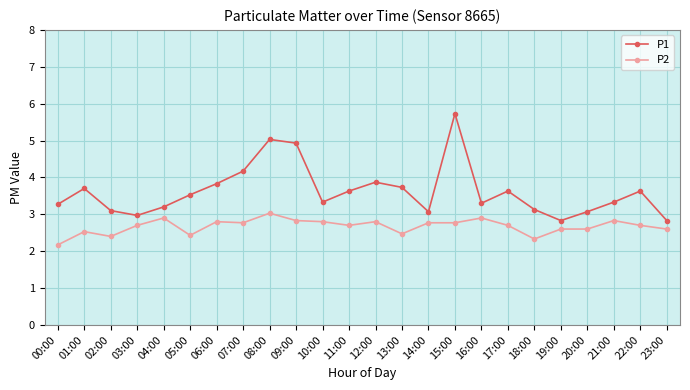

True or false: P2 and P1 cross at least once.

False